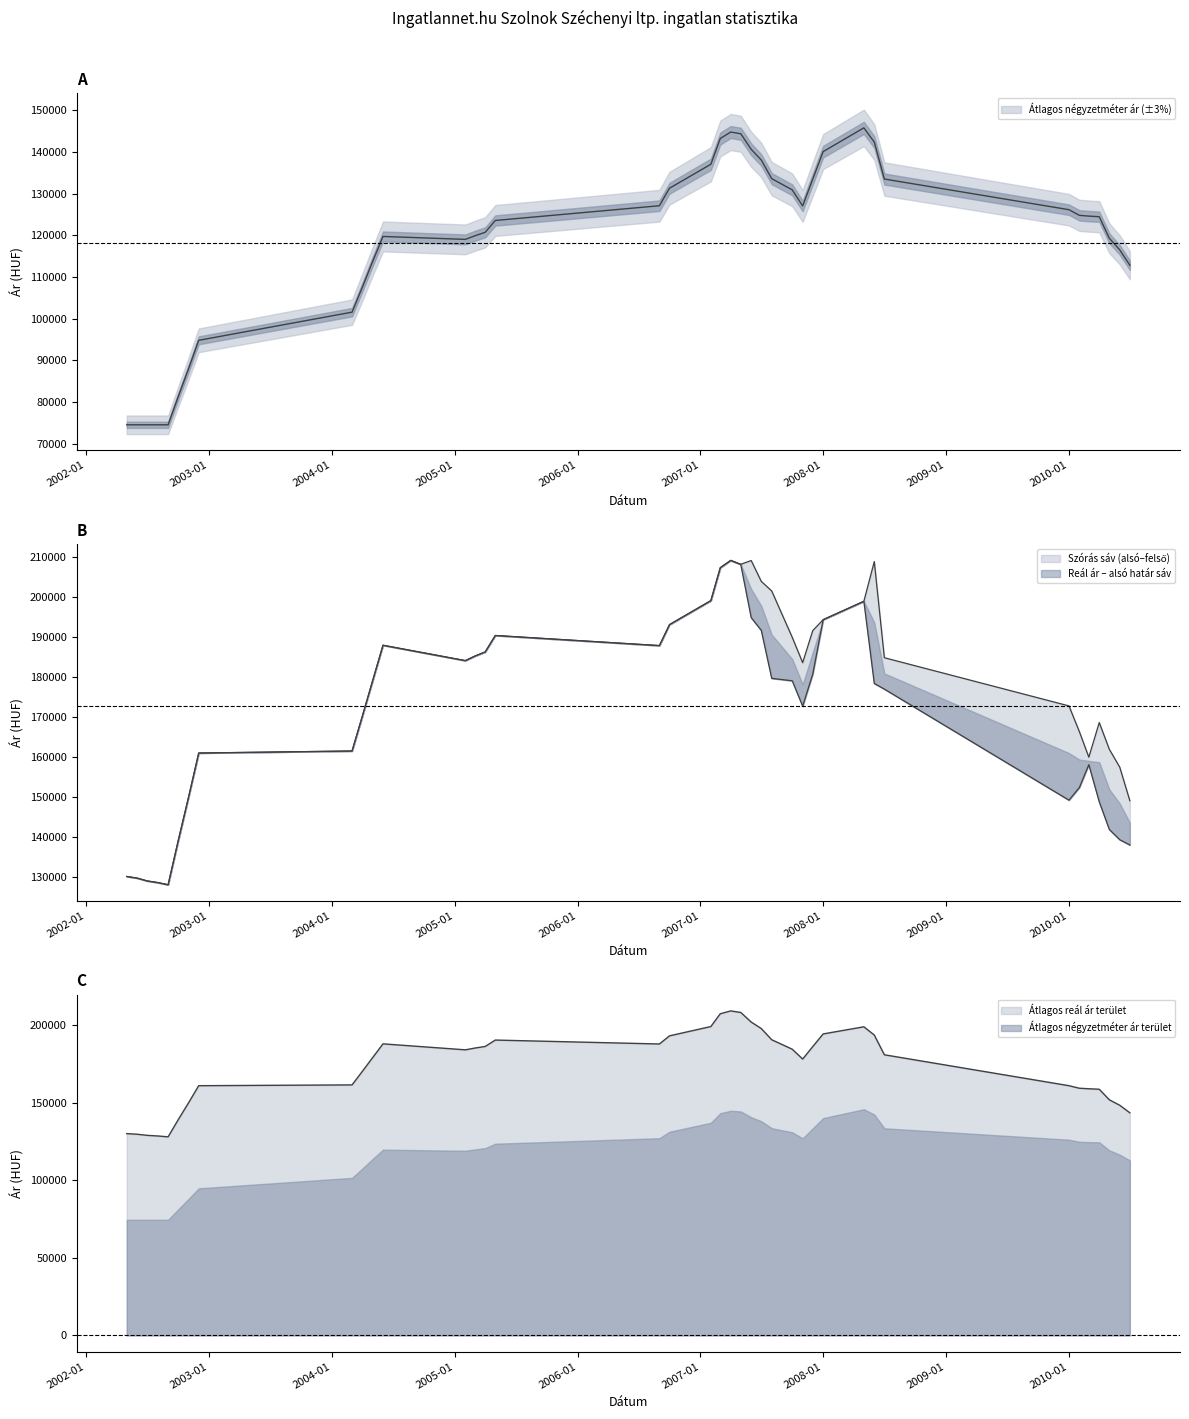

The value of Átlagos négyzetméter ár at 2005-04 is 157463. True or false?

False